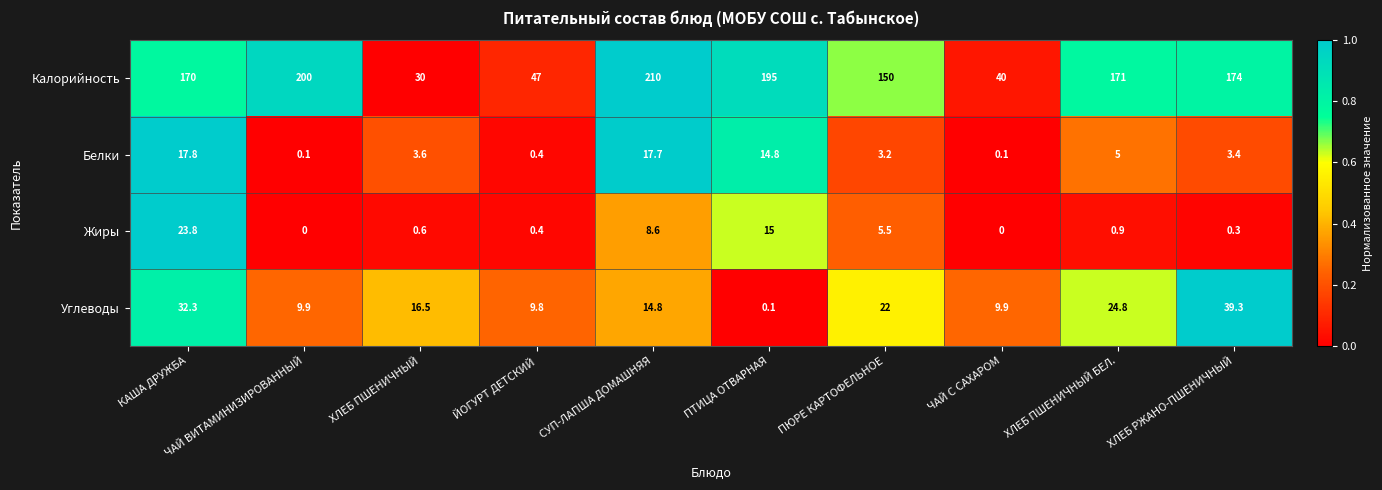

Is it true that Калорийность equals 285.9 at ЧАЙ ВИТАМИНИЗИРОВАННЫЙ?

False